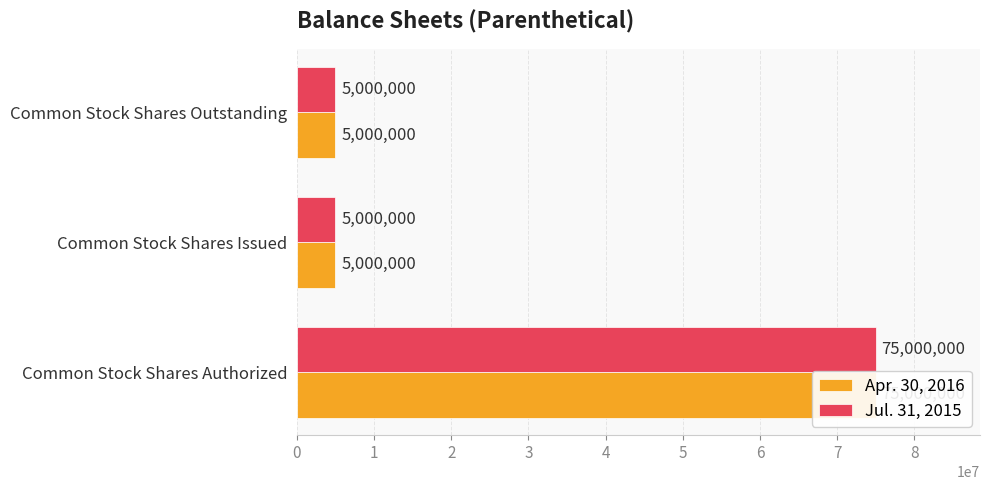

What is the average value of the Jul. 31, 2015 series?

28333333